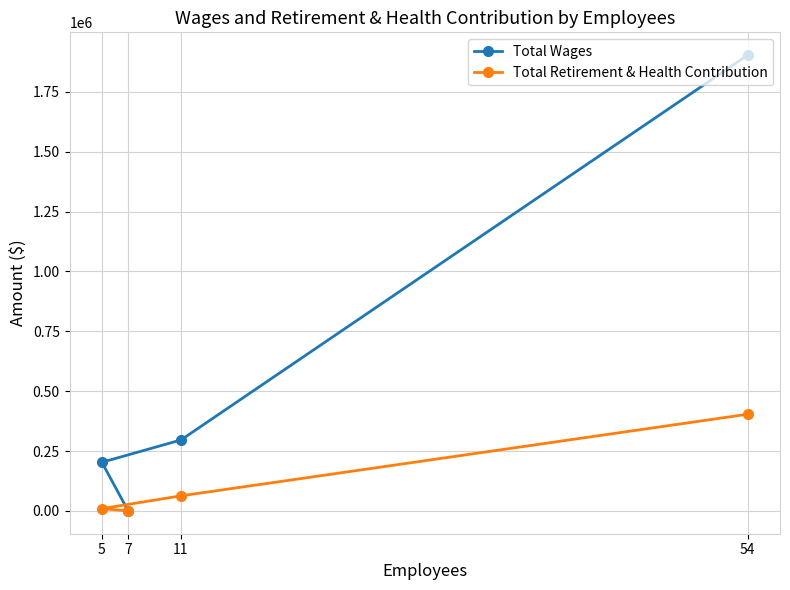

Reading left to right, what are all the values shown in this chart?

Total Wages: 5=203087	7=0	11=296300	54=1903243
Total Retirement & Health Contribution: 5=9621	7=0	11=63004	54=403797